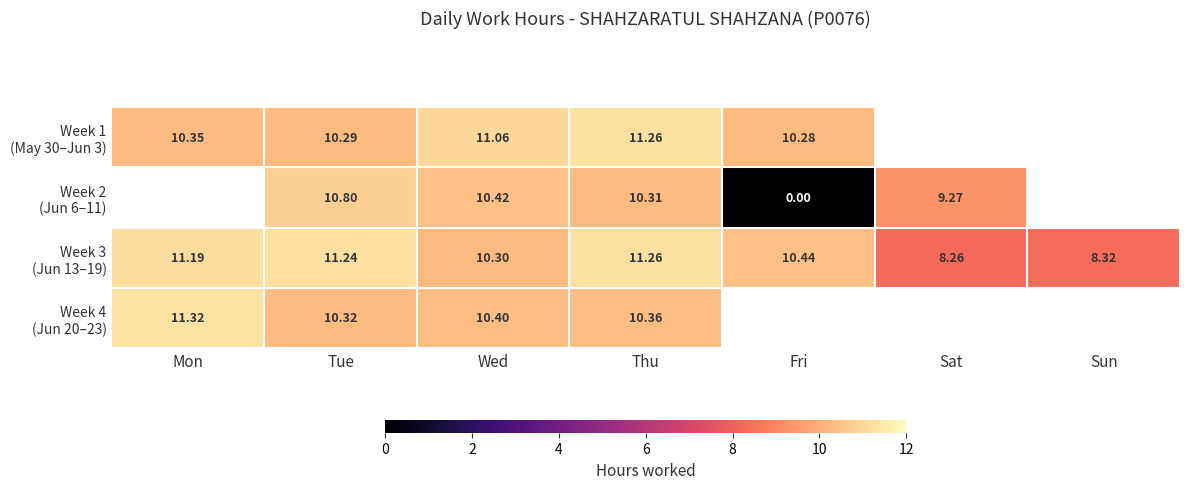

Which has a higher value, Fri or Tue?

Tue